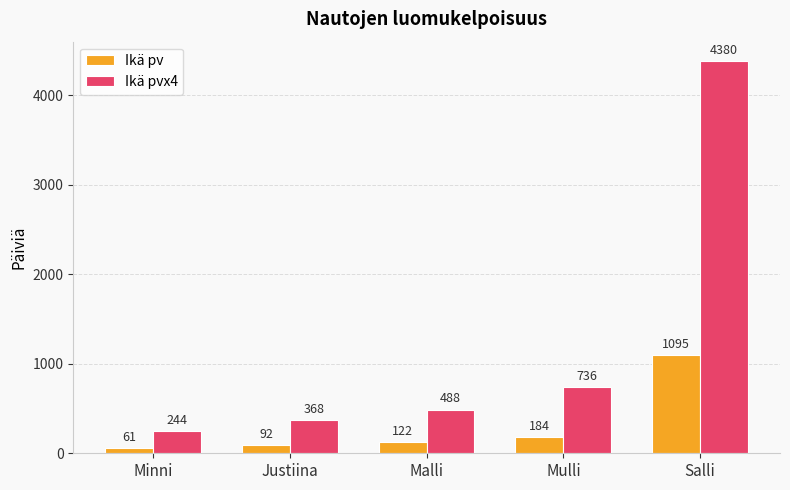

What is the sum of the Ikä pvx4 values at Salli and Justiina?

4748